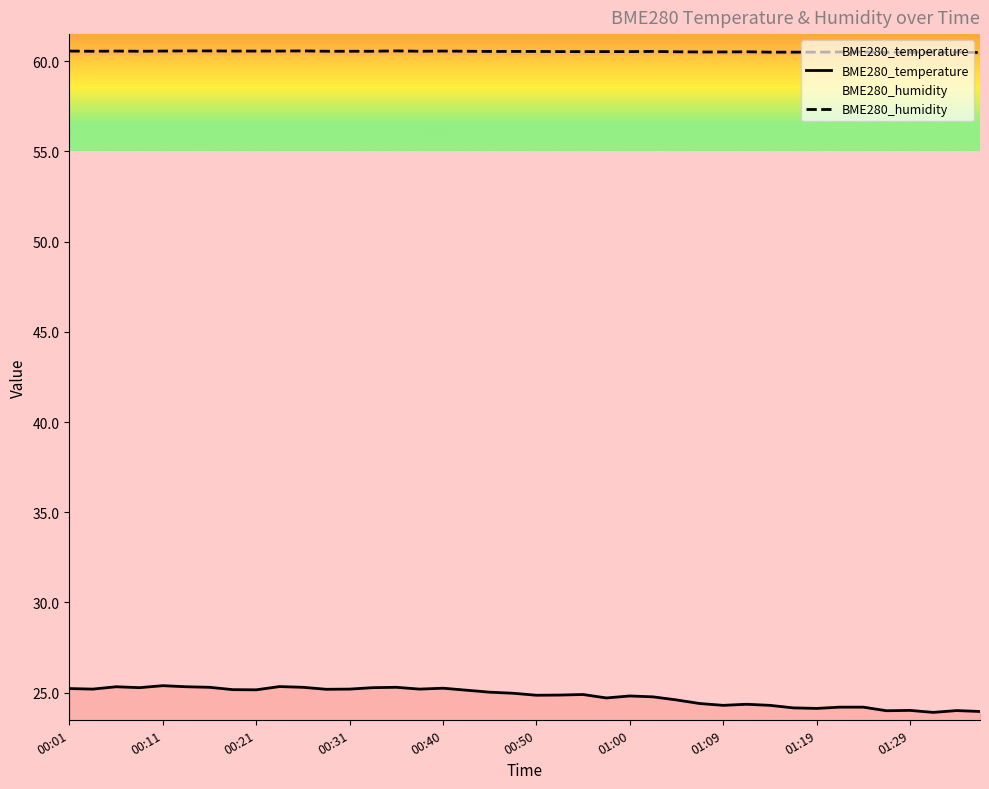

True or false: BME280_temperature has more than 2 interior local peaks.

True